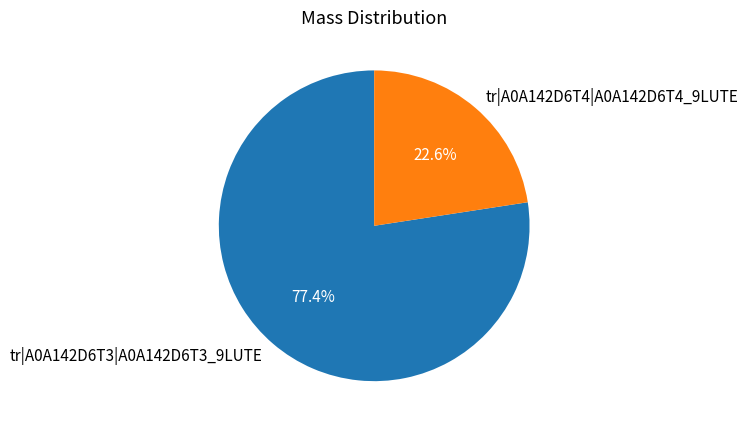

What is the ratio of the value at tr|A0A142D6T3|A0A142D6T3_9LUTE to the value at tr|A0A142D6T4|A0A142D6T4_9LUTE?

3.4